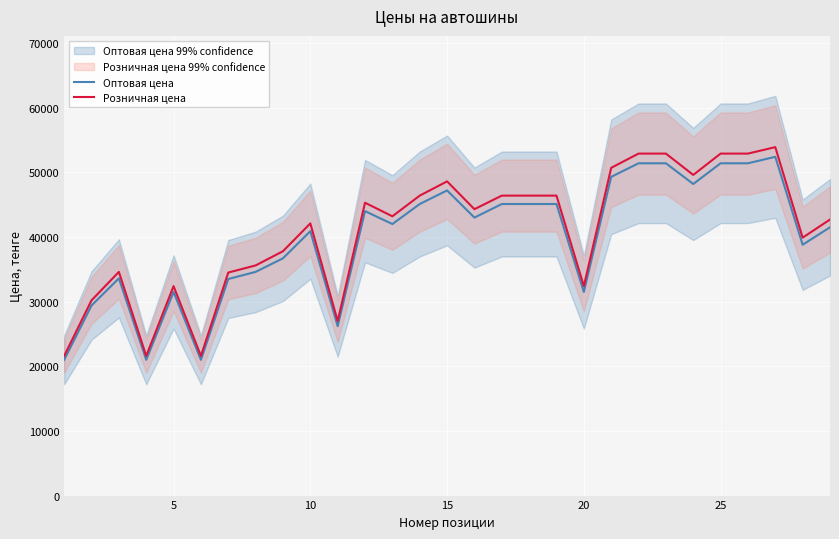

What is the maximum value for Оптовая цена?

52400